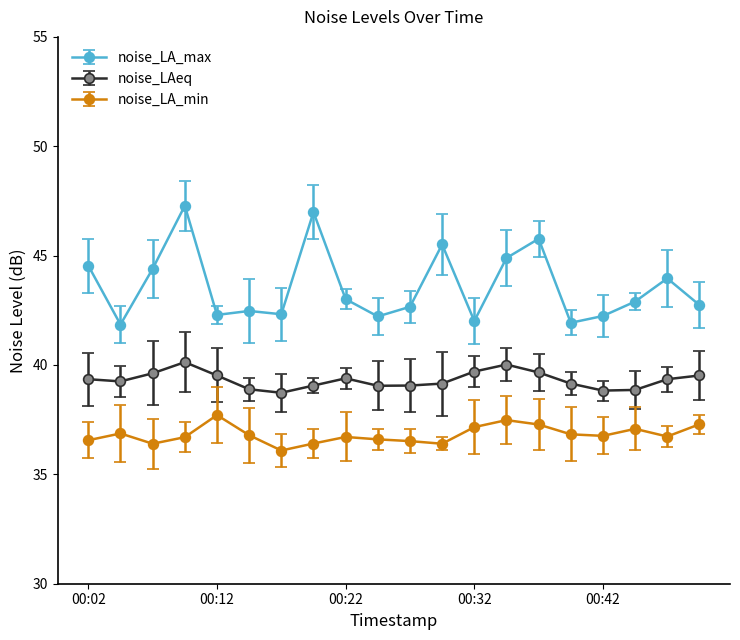

In noise_LA_min, how many points are lower than both neighbors (excluding endpoints)?

5